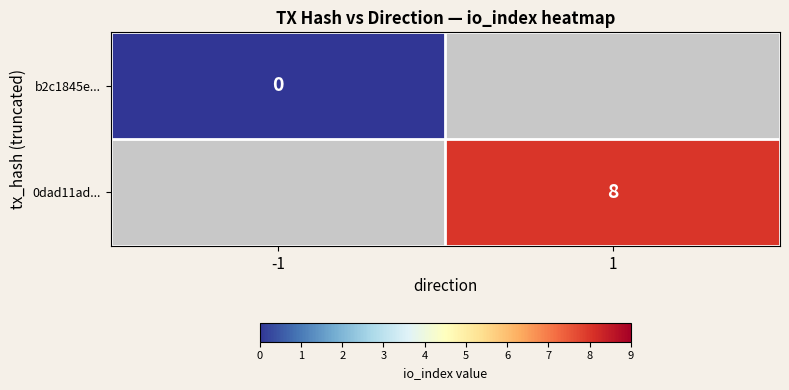

Is the value of b2c1845e... at -1 greater than the value of 0dad11ad... at 1?

No